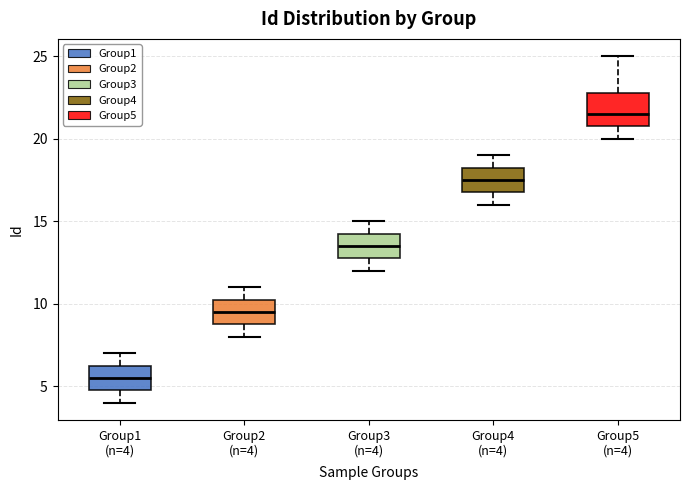

Comparing the boxes themselves (not the whiskers), which one is the tallest?

Group5 (n=4)